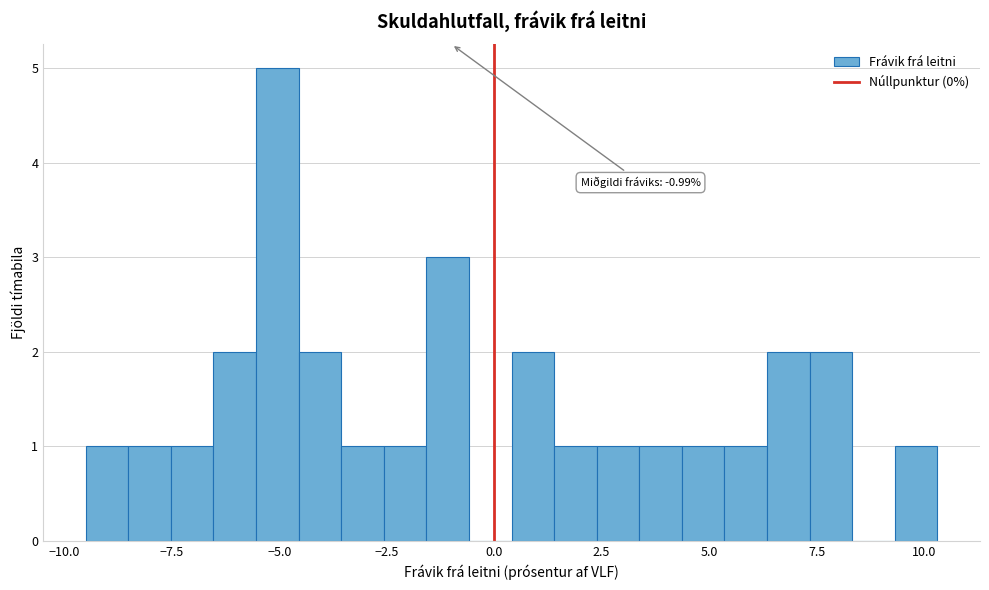

Read against the x-axis, roughly where is the centre of the tallest bar?

-5.0